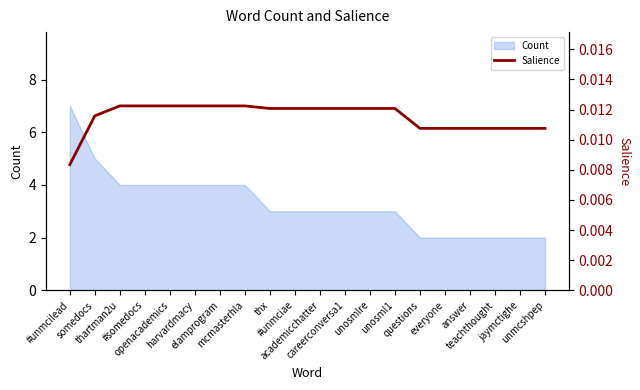

What is the highest value of the Count series?

7